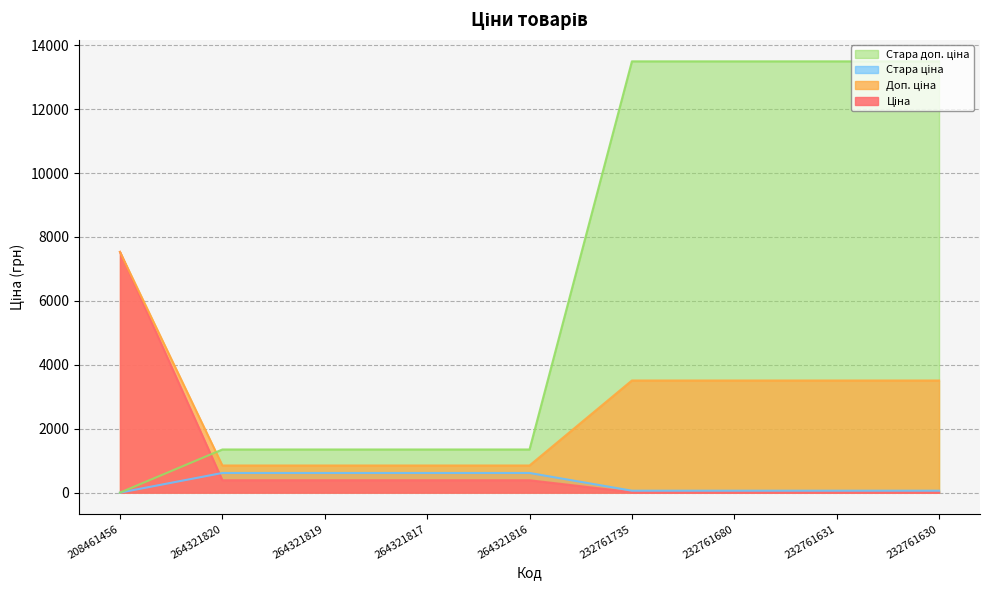

What position from the left is 232761735?

6